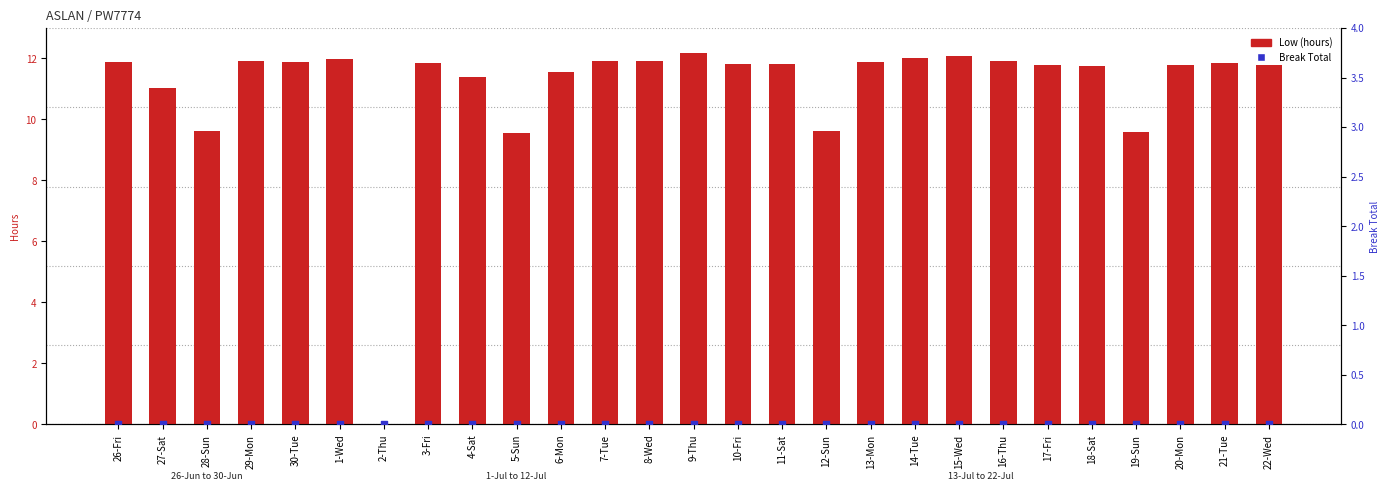

Which series has the widest spread of Y values?

Low (hours)